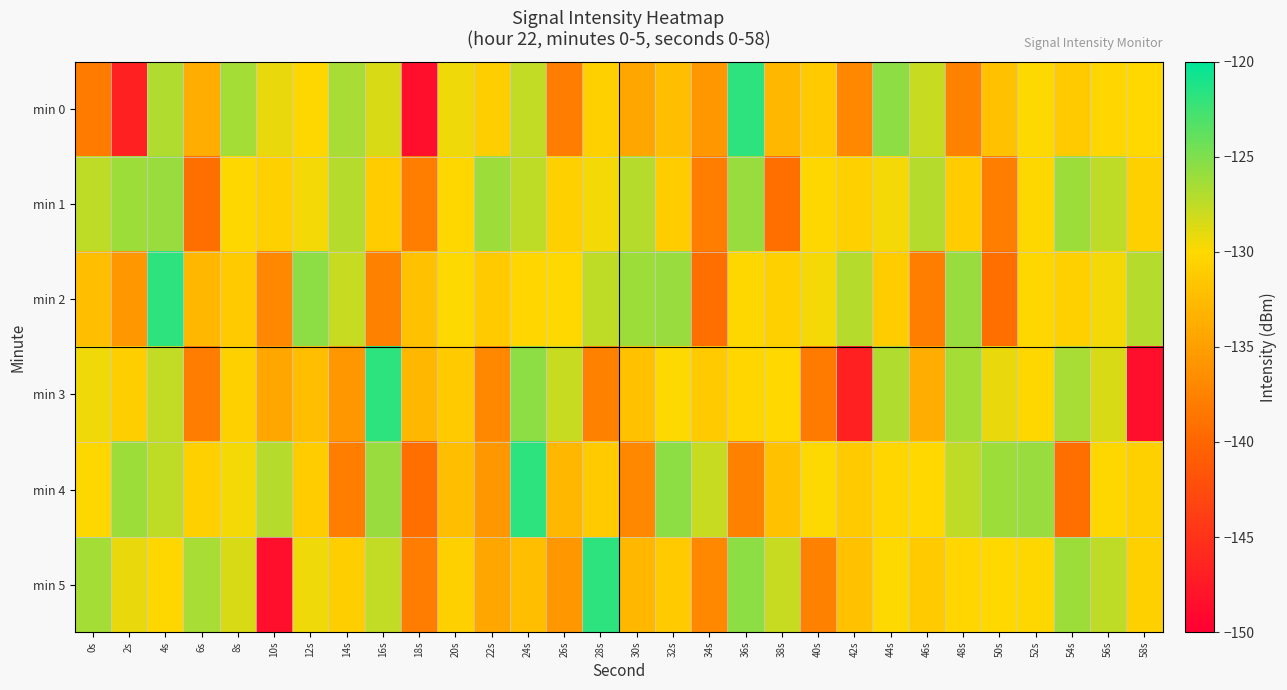

Reading left to right, list all the values displayed in this chart.

min 0: 0s=-138.1	2s=-146.8	4s=-127.0	6s=-133.7	8s=-126.5	10s=-129.2	12s=-130.1	14s=-126.6	16s=-128.5	18s=-148.5	20s=-129.4	22s=-130.9	24s=-127.6	26s=-137.9	28s=-130.7	30s=-134.2	32s=-132.2	34s=-135.6	36s=-121.8	38s=-132.8	40s=-131.2	42s=-137.0	44s=-125.6	46s=-127.8	48s=-137.6	50s=-132.0	52s=-129.9	54s=-131.2	56s=-130.2	58s=-130.1
min 1: 0s=-127.5	2s=-126.2	4s=-126.0	6s=-139.1	8s=-130.1	10s=-130.7	12s=-129.6	14s=-127.1	16s=-131.1	18s=-137.9	20s=-130.1	22s=-126.2	24s=-127.5	26s=-130.7	28s=-129.6	30s=-127.1	32s=-131.1	34s=-137.9	36s=-126.0	38s=-139.1	40s=-130.1	42s=-130.7	44s=-129.6	46s=-127.1	48s=-131.1	50s=-137.9	52s=-130.1	54s=-126.2	56s=-127.5	58s=-130.7
min 2: 0s=-132.2	2s=-135.6	4s=-121.8	6s=-132.8	8s=-131.2	10s=-137.0	12s=-125.6	14s=-127.8	16s=-137.6	18s=-132.0	20s=-129.9	22s=-131.2	24s=-130.2	26s=-130.1	28s=-127.5	30s=-126.2	32s=-126.0	34s=-139.1	36s=-130.1	38s=-130.7	40s=-129.6	42s=-127.1	44s=-131.1	46s=-137.9	48s=-126.0	50s=-139.1	52s=-130.1	54s=-130.7	56s=-129.6	58s=-127.1
min 3: 0s=-129.4	2s=-130.9	4s=-127.6	6s=-137.9	8s=-130.7	10s=-134.2	12s=-132.2	14s=-135.6	16s=-121.8	18s=-132.8	20s=-131.2	22s=-137.0	24s=-125.6	26s=-127.8	28s=-137.6	30s=-132.0	32s=-129.9	34s=-131.2	36s=-130.2	38s=-130.1	40s=-138.1	42s=-146.8	44s=-127.0	46s=-133.7	48s=-126.5	50s=-129.2	52s=-130.1	54s=-126.6	56s=-128.5	58s=-148.5
min 4: 0s=-130.1	2s=-126.2	4s=-127.5	6s=-130.7	8s=-129.6	10s=-127.1	12s=-131.1	14s=-137.9	16s=-126.0	18s=-139.1	20s=-132.2	22s=-135.6	24s=-121.8	26s=-132.8	28s=-131.2	30s=-137.0	32s=-125.6	34s=-127.8	36s=-137.6	38s=-132.0	40s=-129.9	42s=-131.2	44s=-130.2	46s=-130.1	48s=-127.5	50s=-126.2	52s=-126.0	54s=-139.1	56s=-130.1	58s=-130.7
min 5: 0s=-126.5	2s=-129.2	4s=-130.1	6s=-126.6	8s=-128.5	10s=-148.5	12s=-129.4	14s=-130.9	16s=-127.6	18s=-137.9	20s=-130.7	22s=-134.2	24s=-132.2	26s=-135.6	28s=-121.8	30s=-132.8	32s=-131.2	34s=-137.0	36s=-125.6	38s=-127.8	40s=-137.6	42s=-132.0	44s=-129.9	46s=-131.2	48s=-130.2	50s=-130.1	52s=-130.1	54s=-126.2	56s=-127.5	58s=-130.7